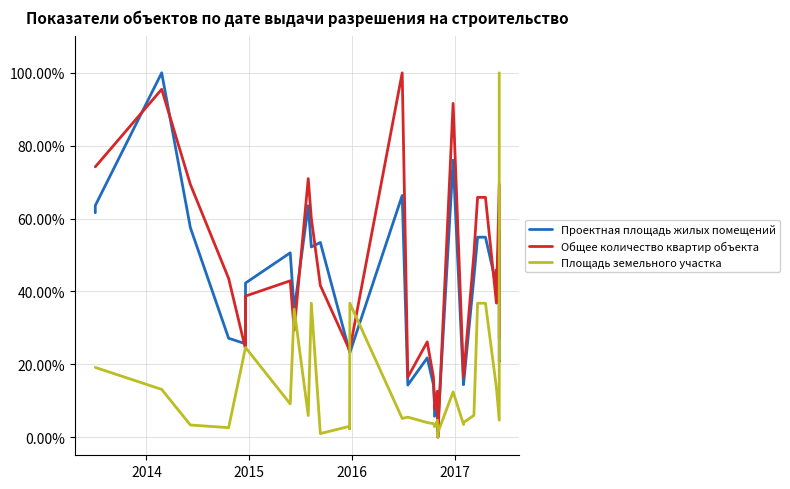

How many data points in Общее количество квартир объекта are above 0?

37